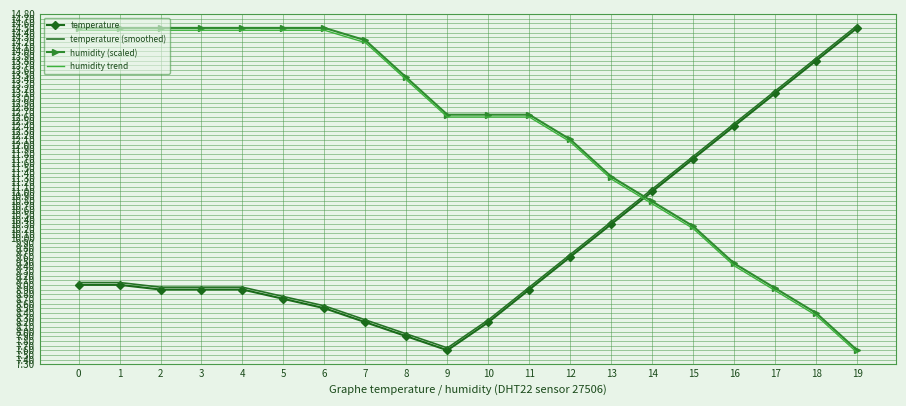

True or false: temperature and humidity (scaled) intersect in this chart.

True